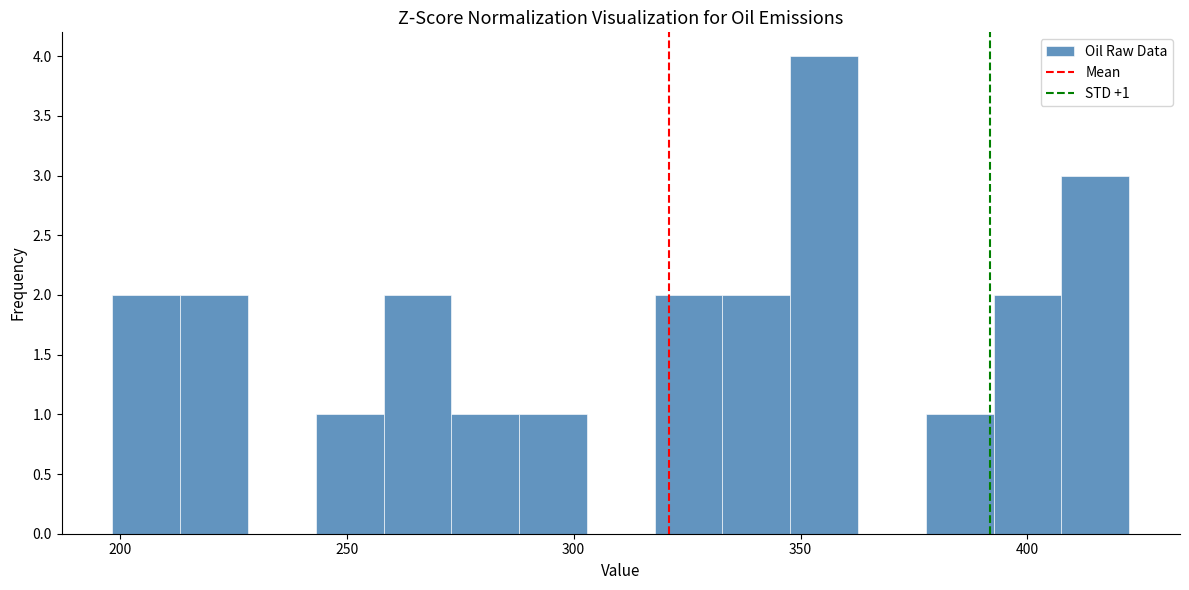

Read against the x-axis, roughly where is the centre of the tallest bar?

355